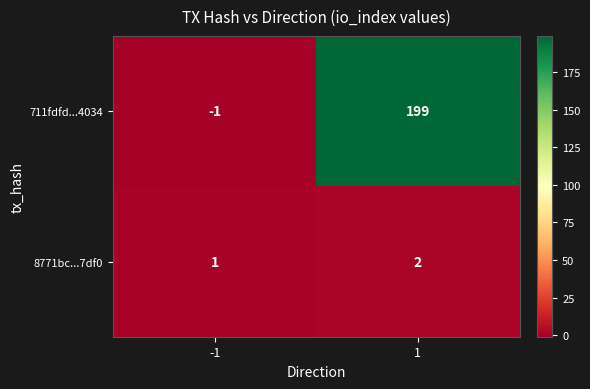

What value does the 711fdfd...4034 series have at 1?

199